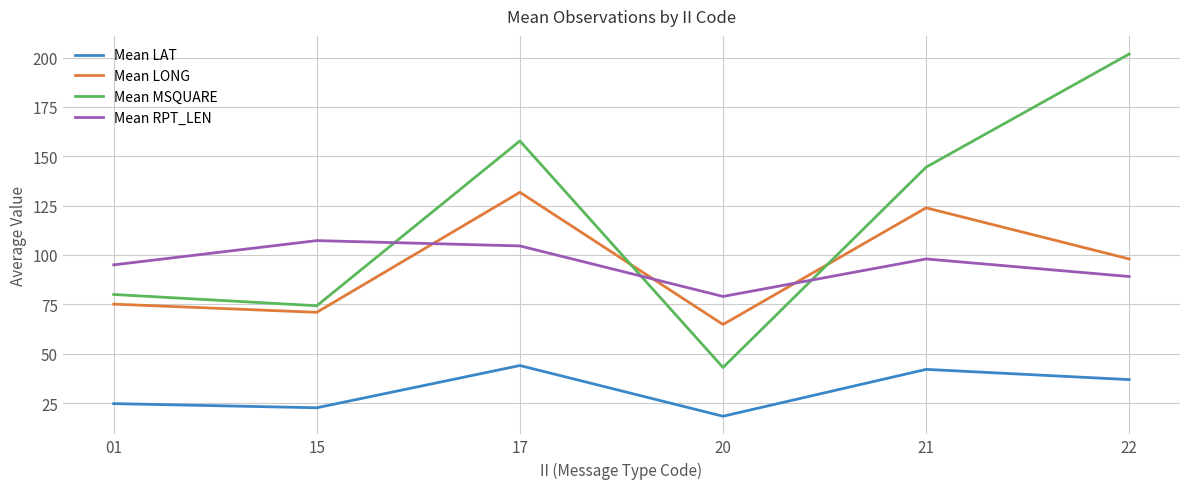

How many distinct data groups are displayed?

4